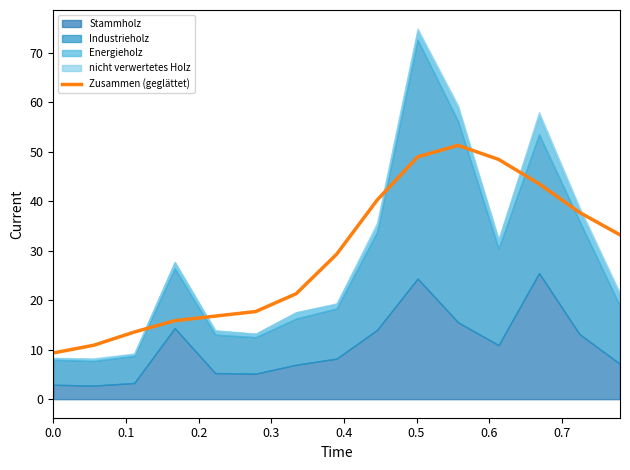

Reading left to right, extract all data points from this chart.

9.3	10.9	13.6	15.9	16.8	17.7	21.3	29.3	40.2	49.0	51.3	48.5	43.6	37.8	33.2